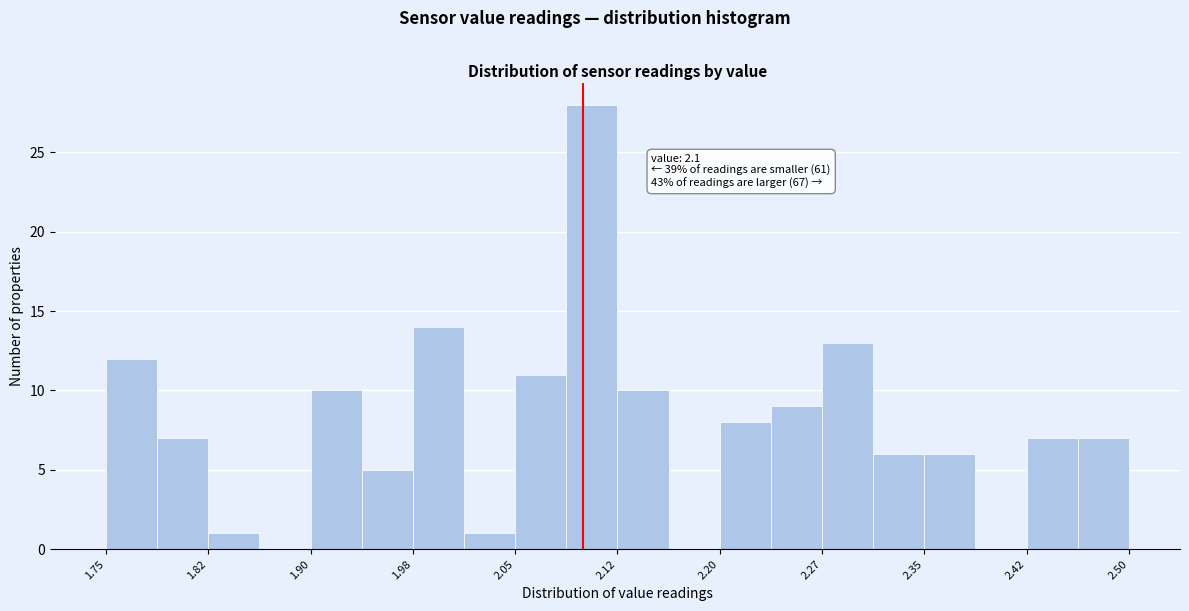

Read against the x-axis, roughly where is the centre of the tallest bar?

2.11